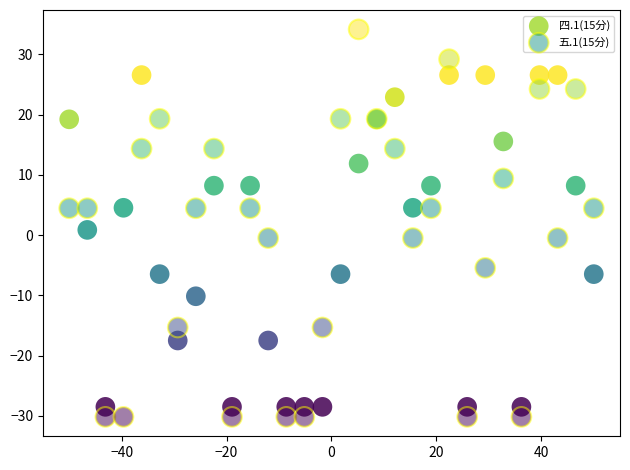

Which series has the largest Y range (max minus min)?

五.1(15分)